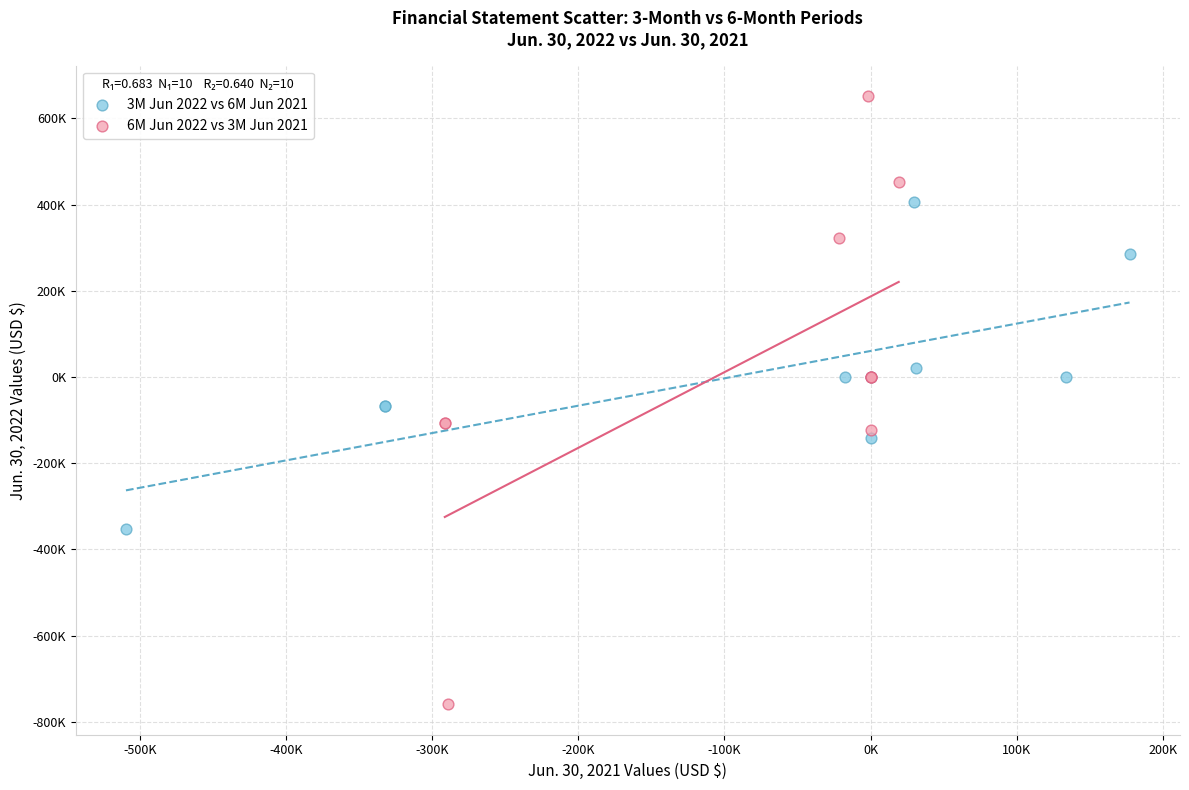

Which series contains the highest Y value?

6M Jun 2022 vs 3M Jun 2021